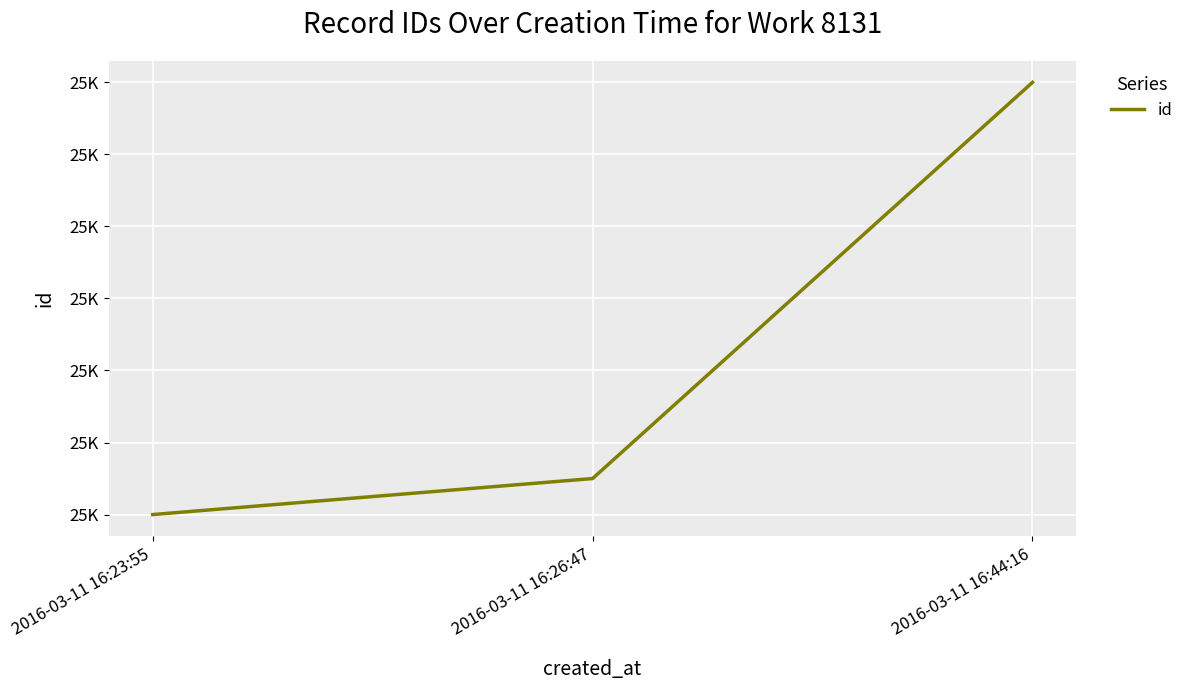

Does the chart display data point markers on the line(s)?

No